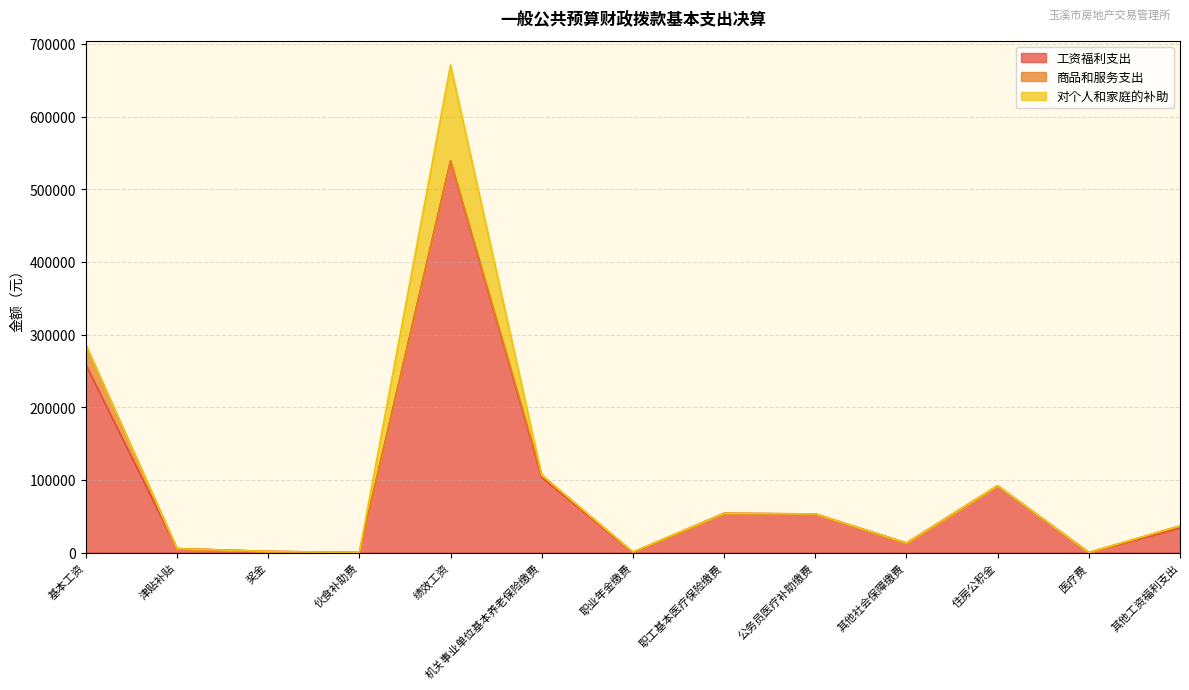

How many data points does each series have?

13